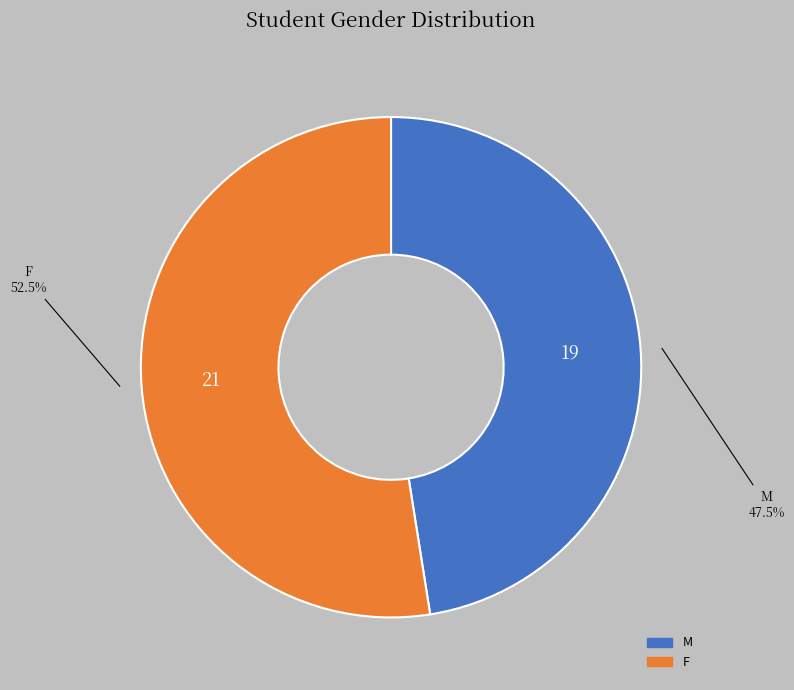

To the nearest percent, what is the difference between the largest and smallest slice percentages?

5%